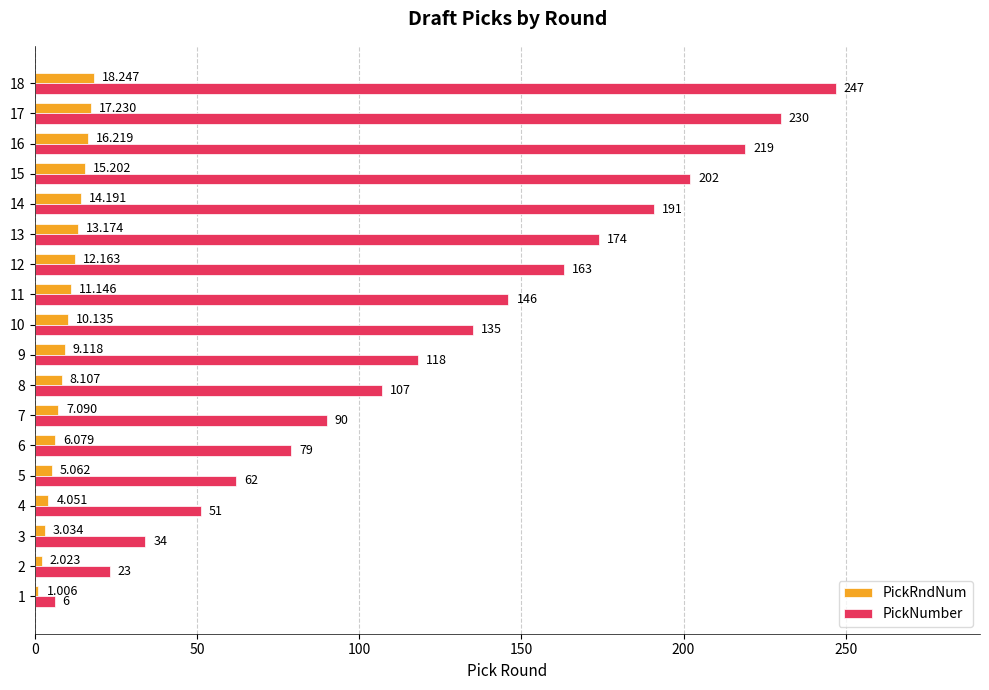

How many data points in PickRndNum are less than 10?

9